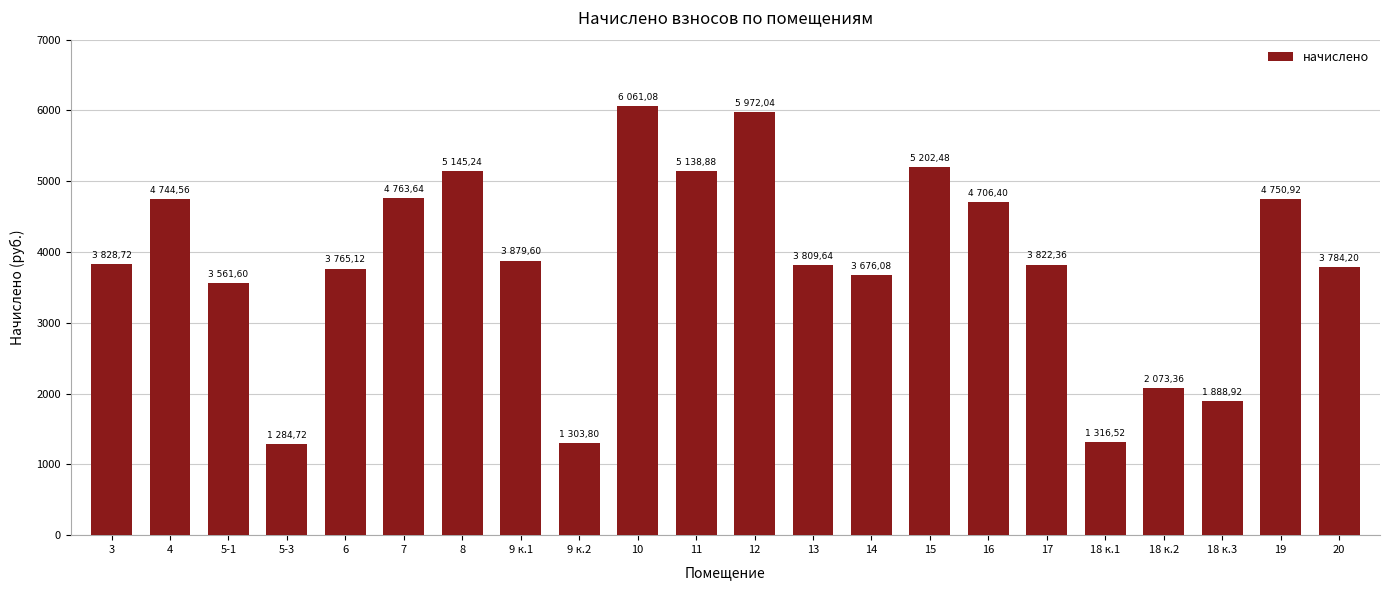

What is the label of the 19th bar from the right?

5-3